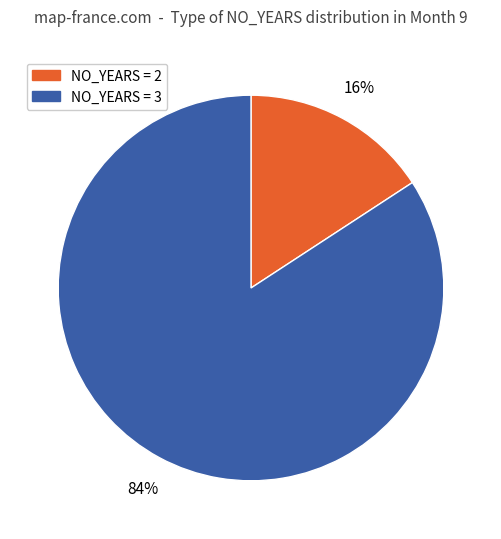

To the nearest percent, what is the difference between the largest and smallest slice percentages?

68%